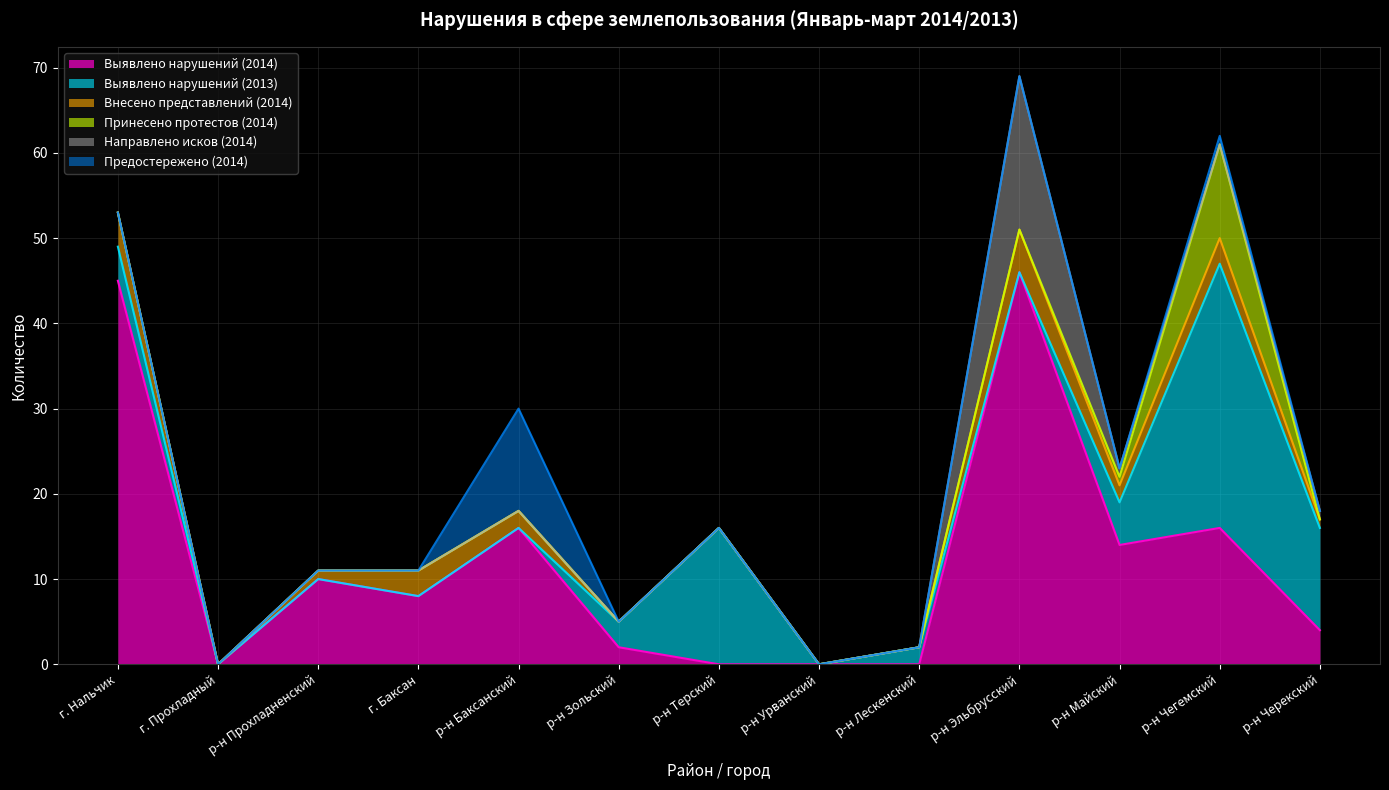

Reading left to right, transcribe all the data shown in this chart.

Выявлено нарушений (2014): 45	0	10	8	16	2	0	0	0	46	14	16	4
Выявлено нарушений (2013): 4	0	0	0	0	3	16	0	2	0	5	31	12
Внесено представлений (2014): 4	0	1	3	2	0	0	0	0	5	2	3	1
Принесено протестов (2014): 0	0	0	0	0	0	0	0	0	0	1	11	0
Направлено исков (2014): 0	0	0	0	0	0	0	0	0	18	1	0	1
Предостережено (2014): 0	0	0	0	12	0	0	0	0	0	0	1	0